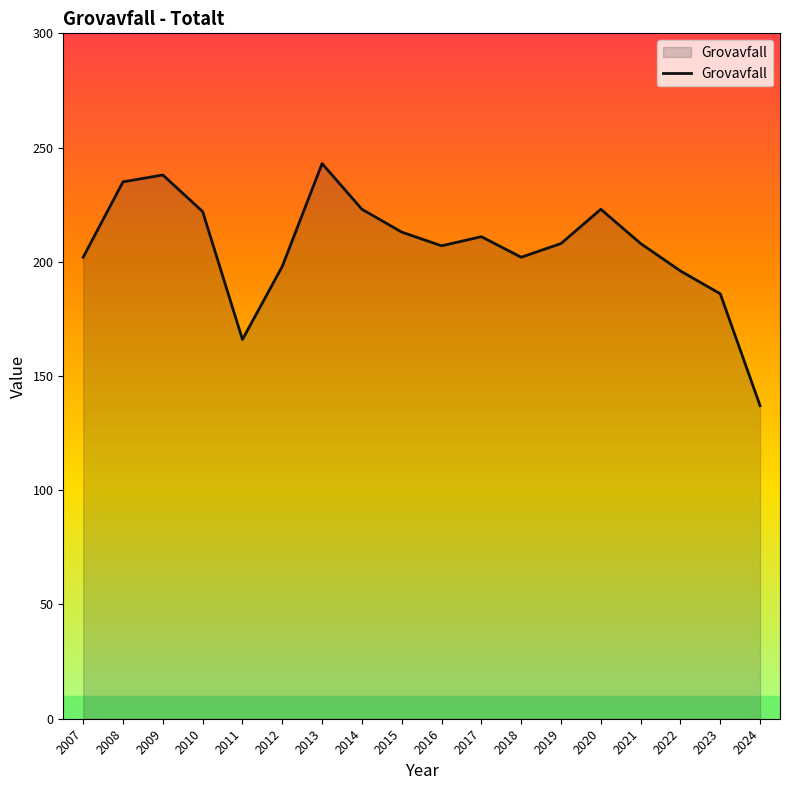

How many interior local valleys (lower than both neighbors) does the data have?

3